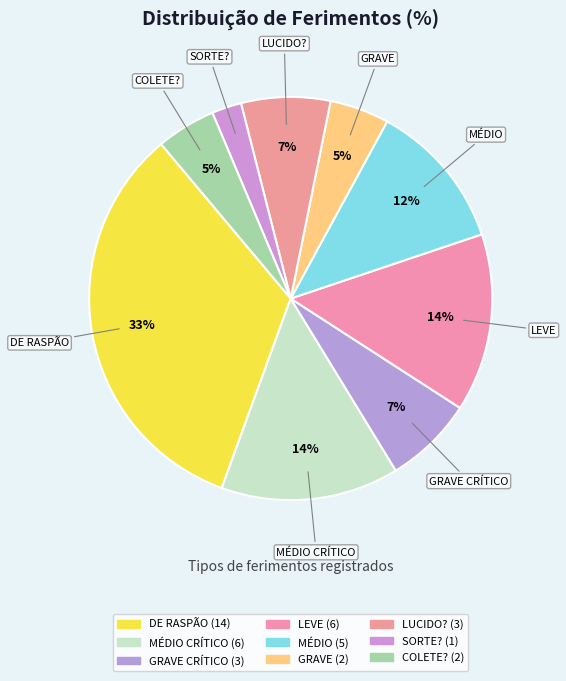

Which slice is the smallest?

SORTE?